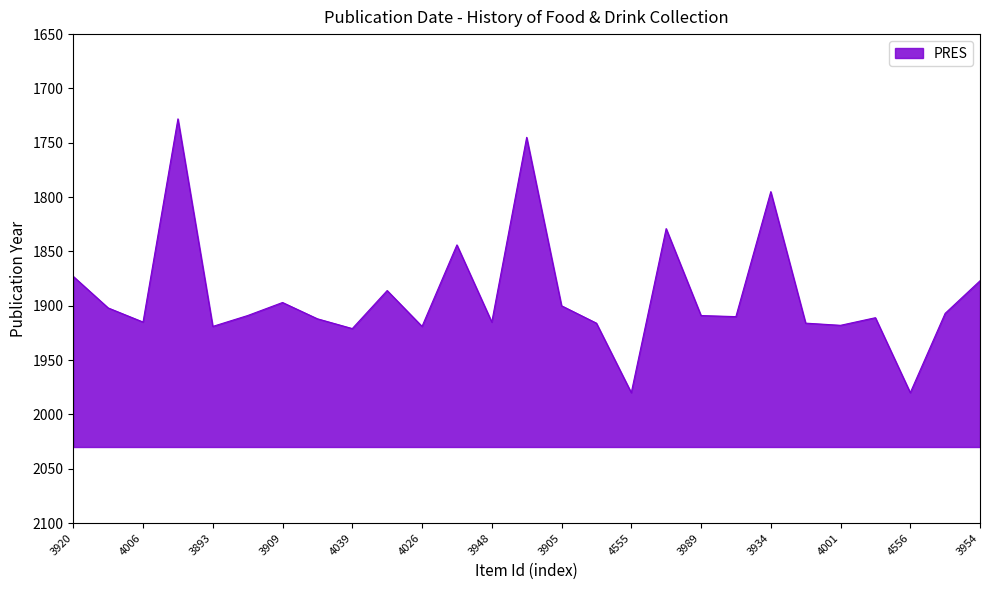

What is the label of the 4th point from the right?

3984